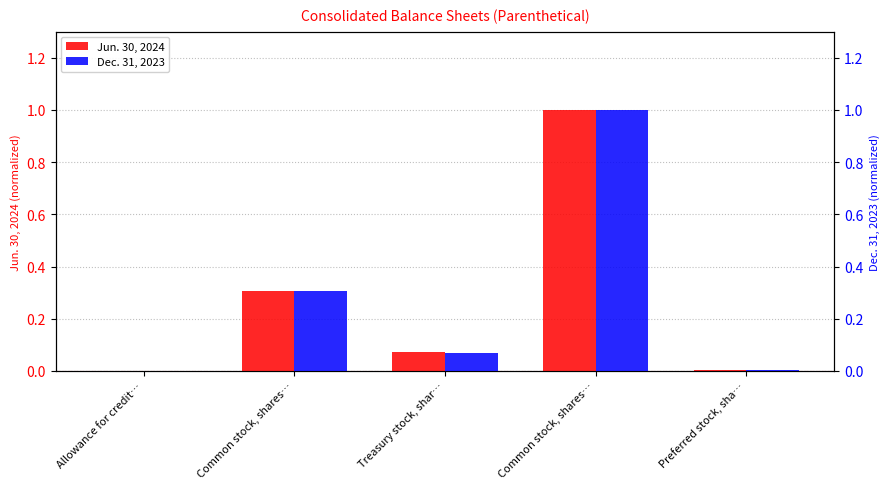

List the labels in order of Jun. 30, 2024 value, smallest first.

Allowance for credit…, Preferred stock, sha…, Treasury stock, shar…, Common stock, shares…, Common stock, shares…